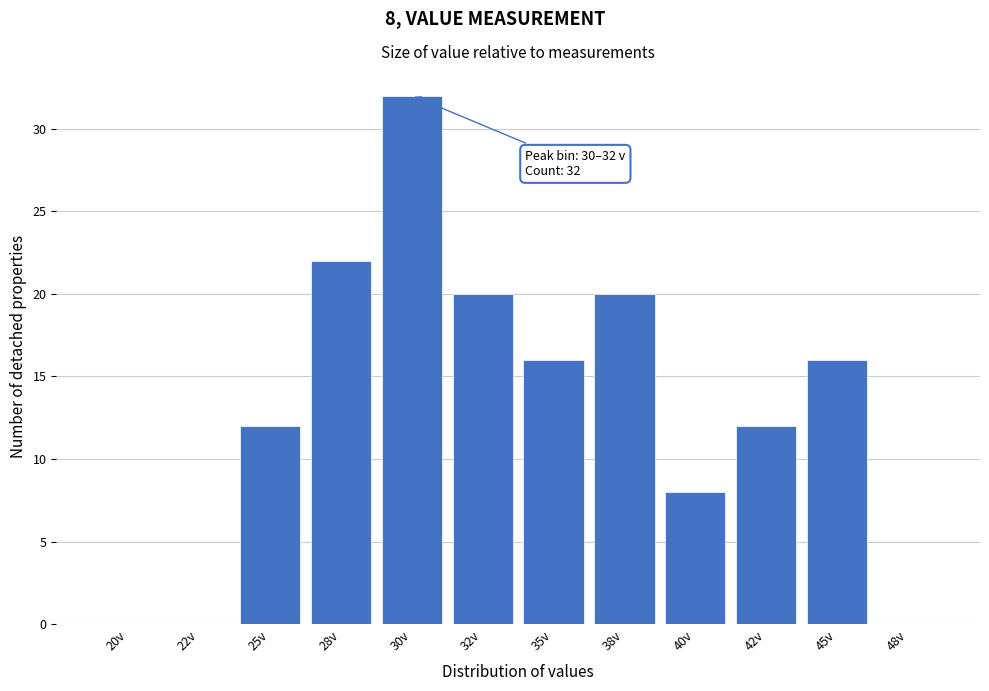

Reading left to right, list all the values displayed in this chart.

20v=0	22v=0	25v=12	28v=22	30v=32	32v=20	35v=16	38v=20	40v=8	42v=12	45v=16	48v=0